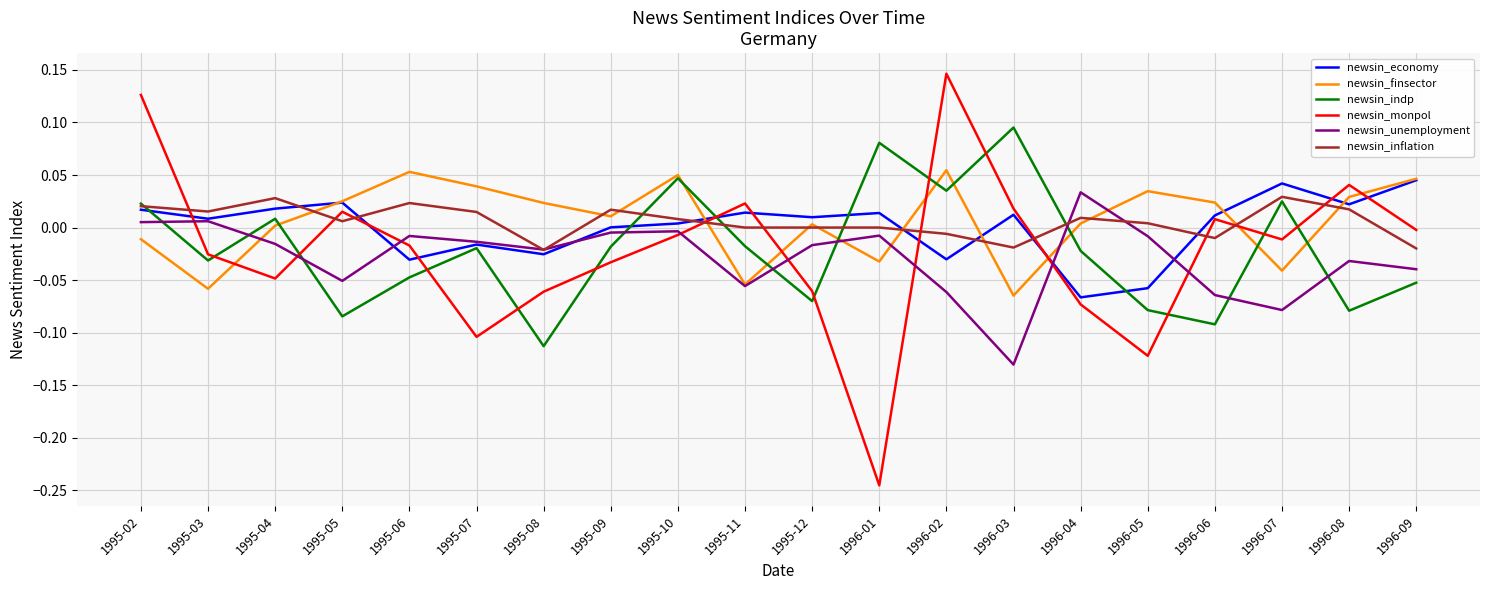

True or false: newsin_monpol has a value of -0.1 at 1995-12.

True